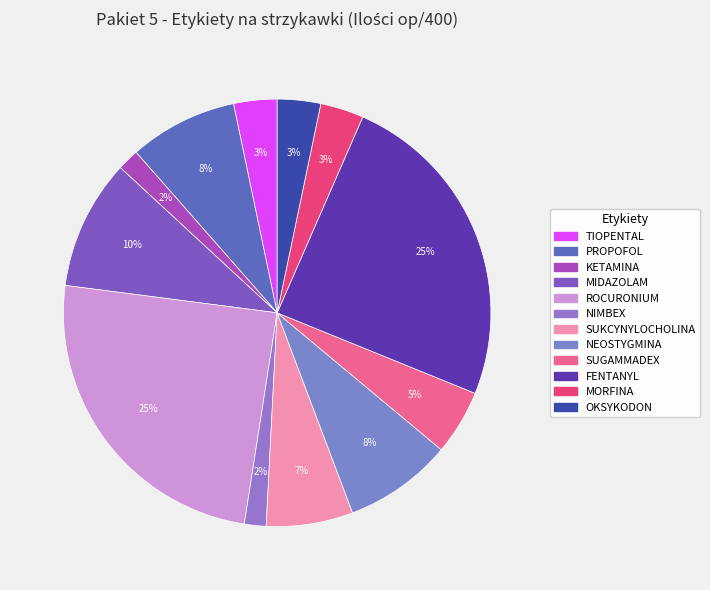

True or false: MORFINA accounts for 3% of the total.

True